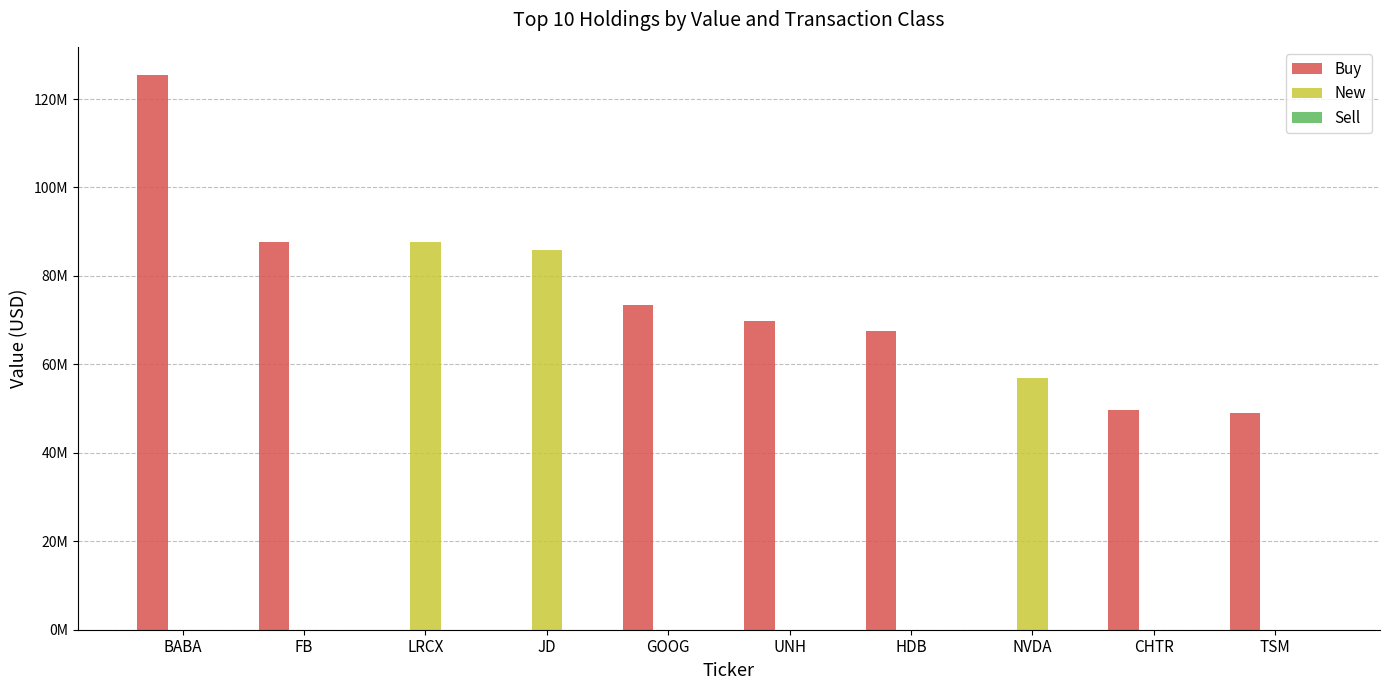

Are the bars grouped side by side (vs. stacked)?

Yes